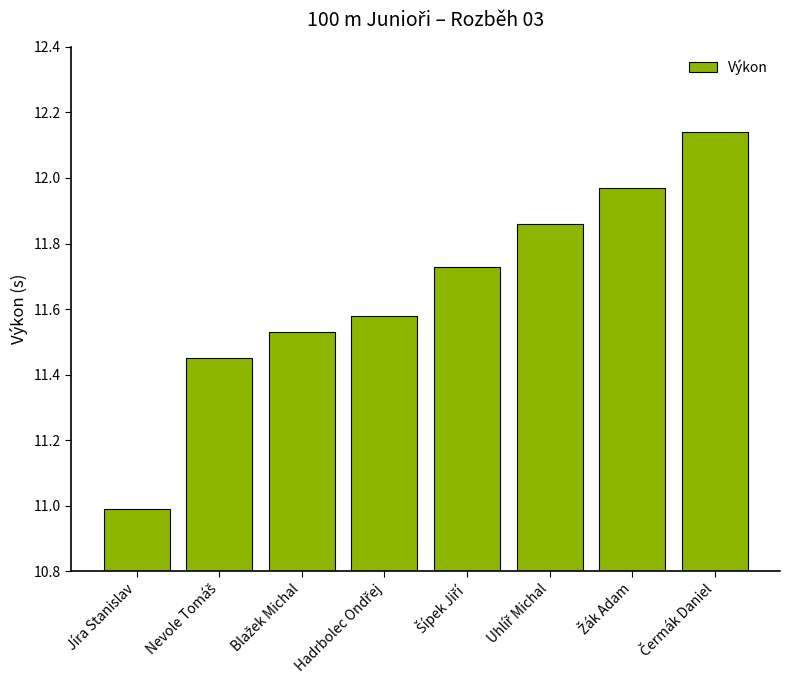

What is the difference between the second highest and minimum values?

1.0